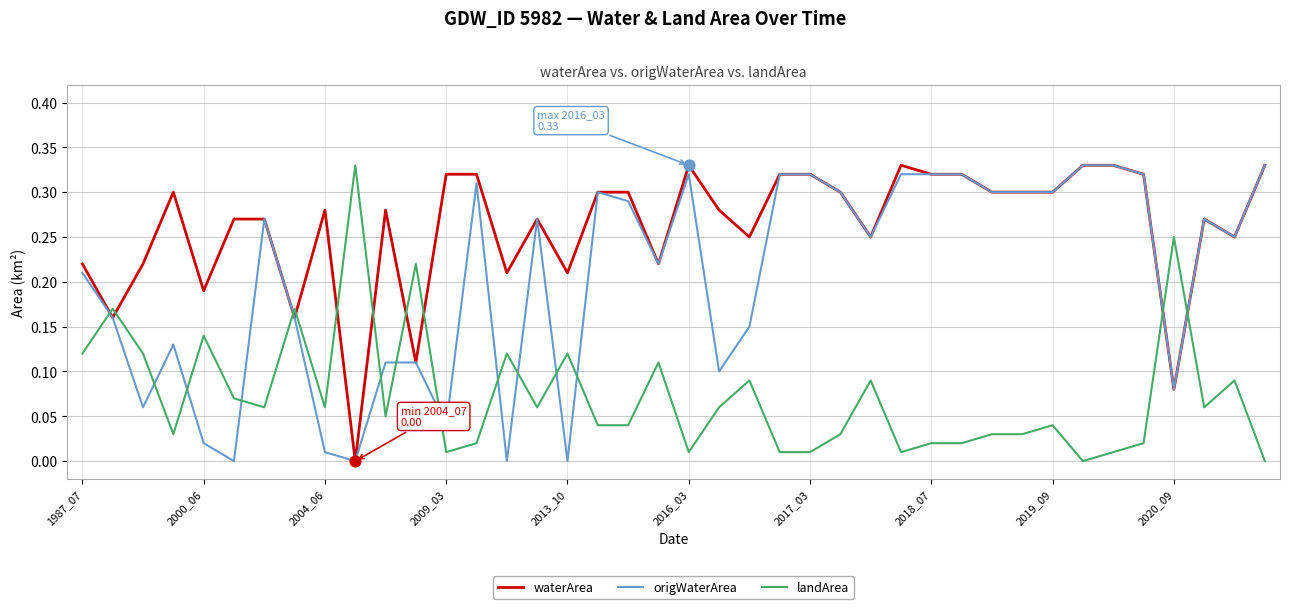

Which series has the largest total across all categories?

waterArea